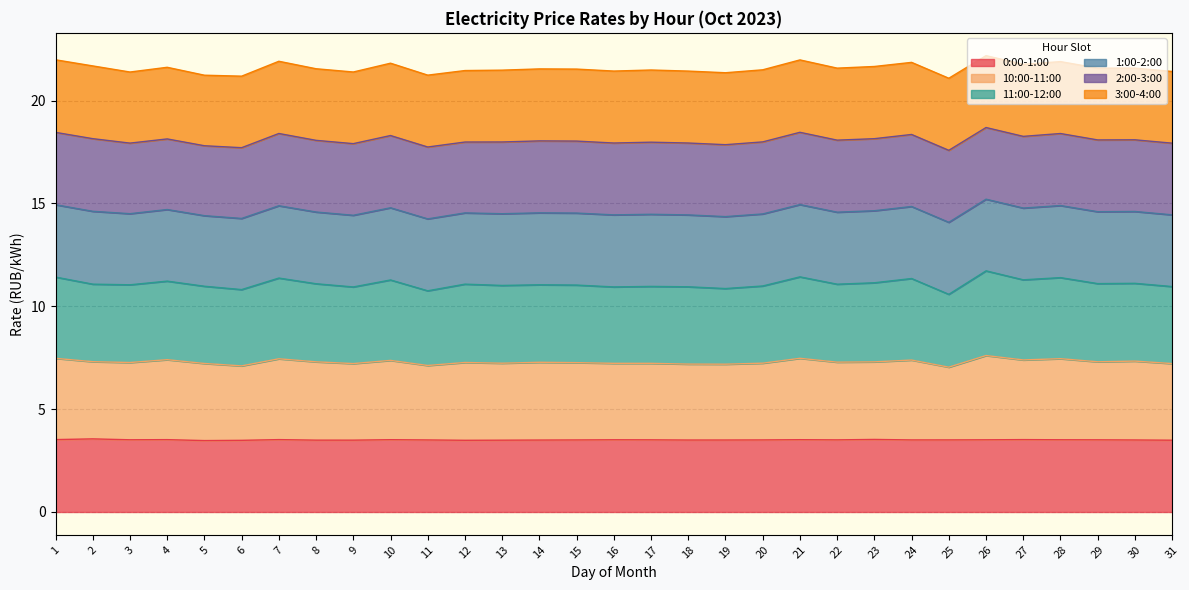

True or false: 10:00-11:00 and 0:00-1:00 intersect in this chart.

False